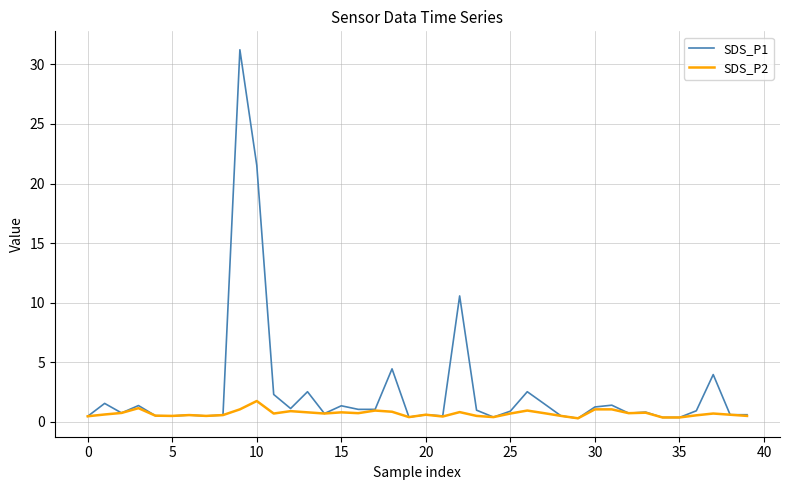

List the series in order of their overall mean, lowest first.

SDS_P2, SDS_P1